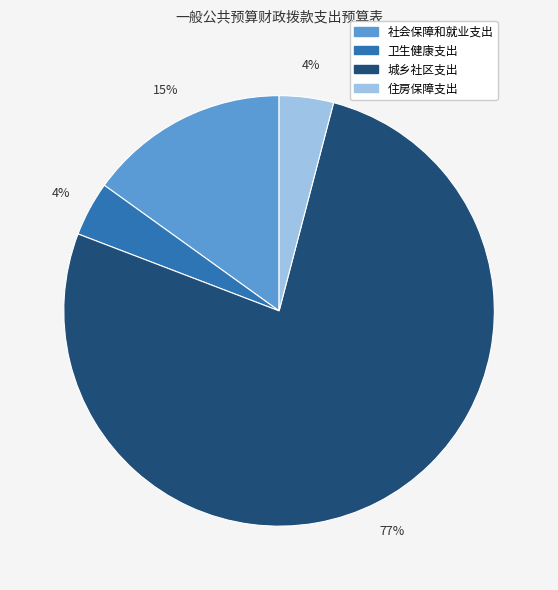

Approximately how many times larger is the value at 卫生健康支出 compared to 城乡社区支出?

0.1